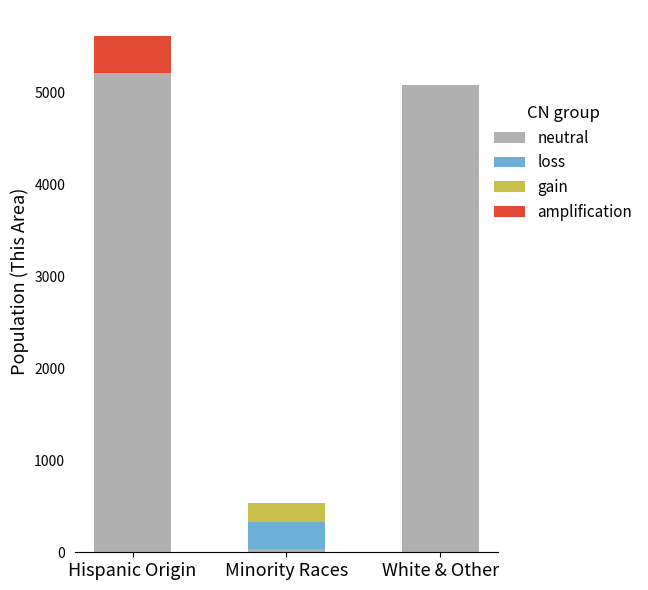

The value of neutral at White & Other is 2071. True or false?

False